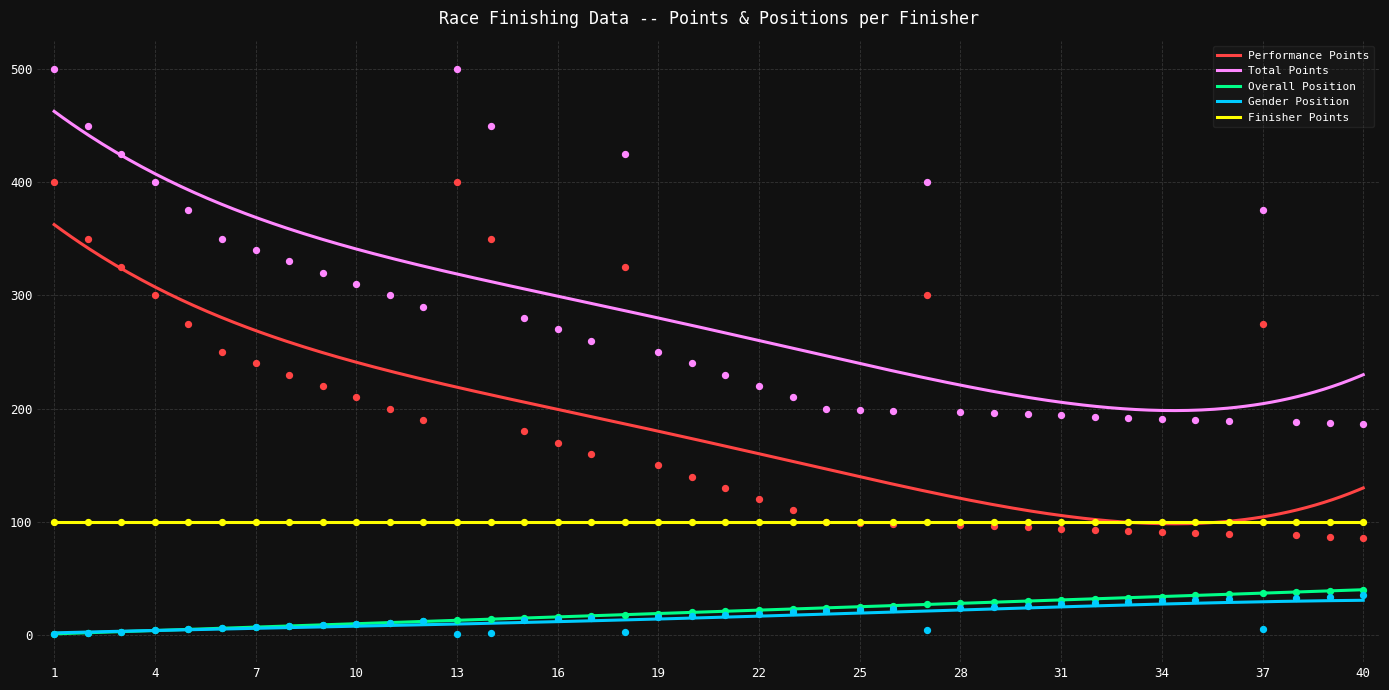

Which series has the largest total across all categories?

Total Points